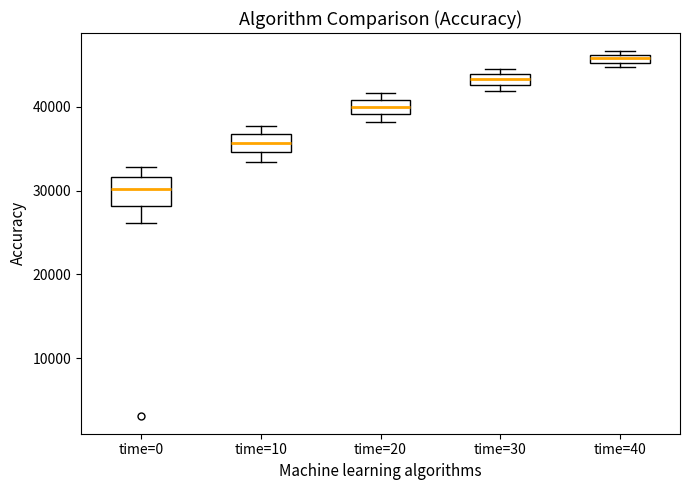

Which box has the lowest median line?

time=0